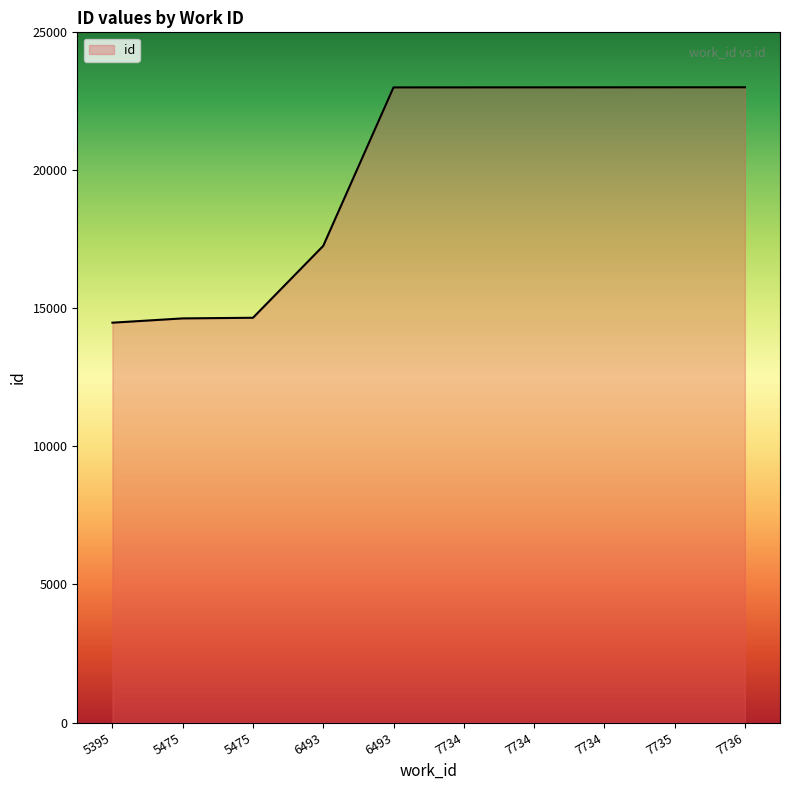

What is the ratio of the value at 6493 to the value at 6493?

0.8